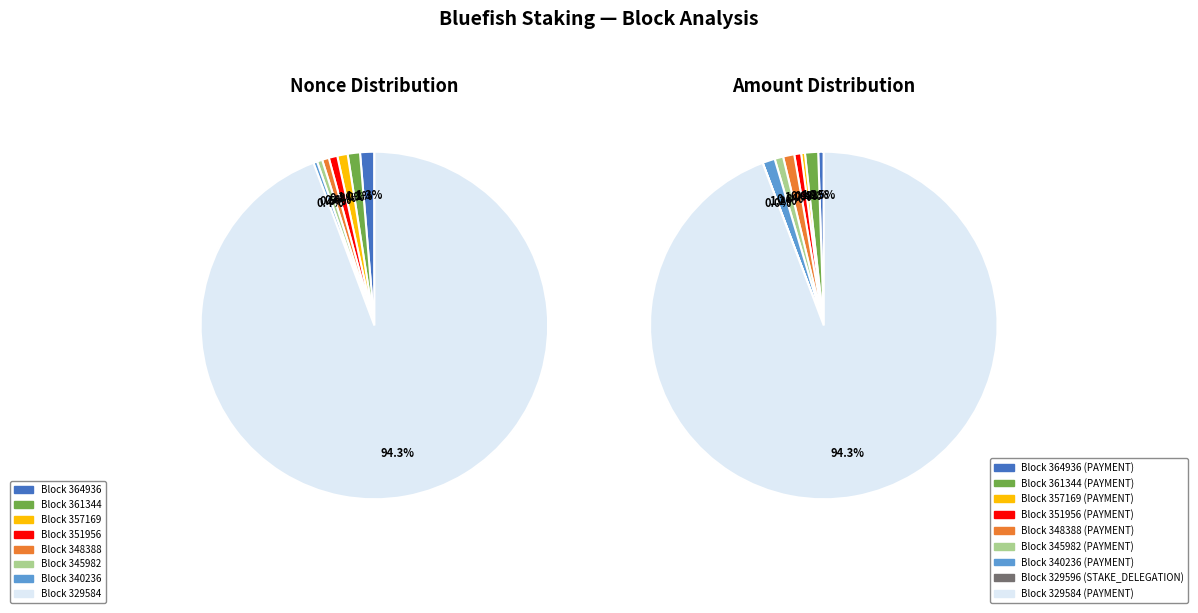

What is the change in value from 340236 to 329584?

+43935